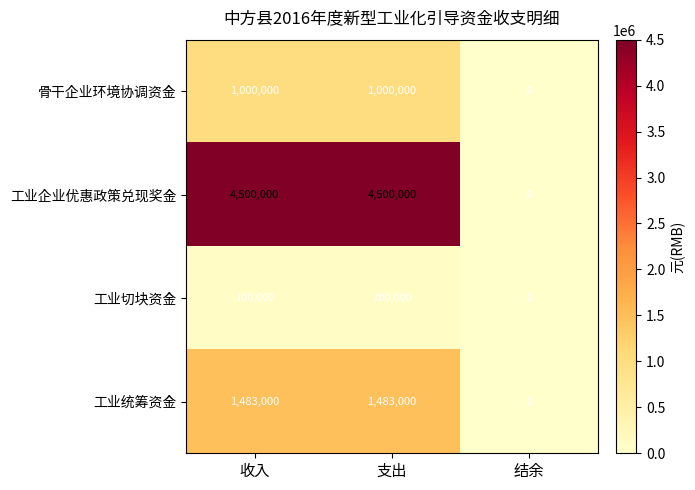

Which series has the largest total across all categories?

工业企业优惠政策兑现奖金